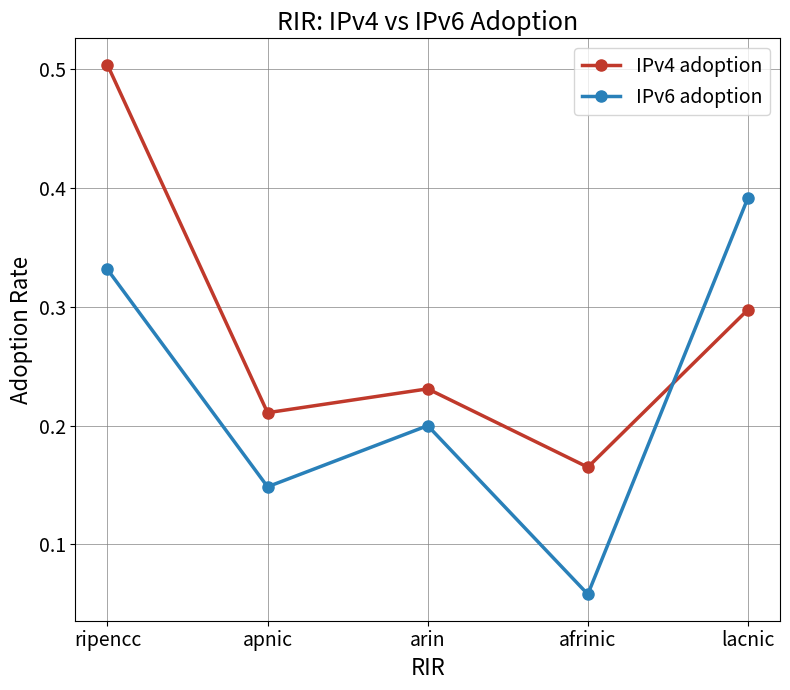

Which series has the largest total across all categories?

IPv4 adoption